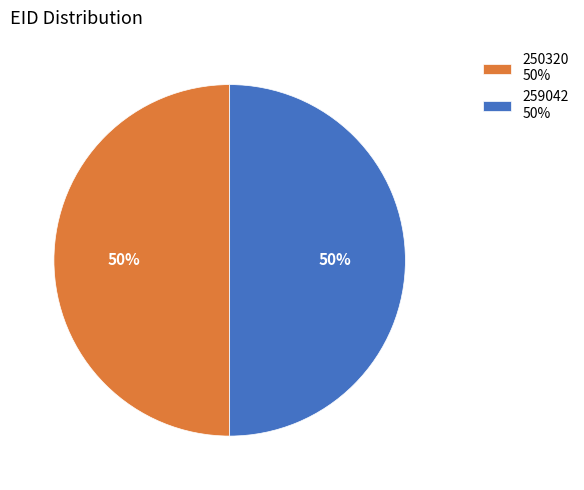

To the nearest percent, what portion does 250320 50% represent?

50%